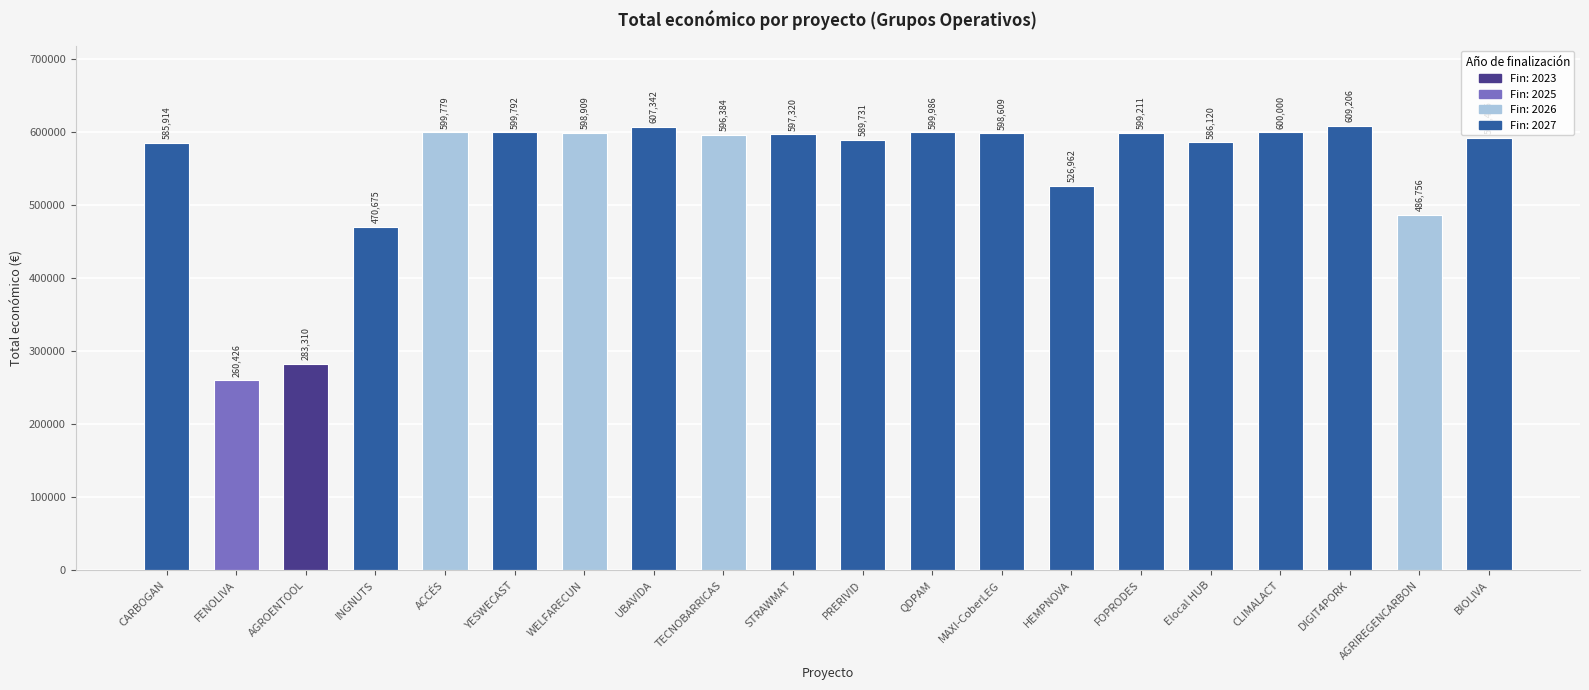

At which category does the chart reach its peak across all series?

DIGIT4PORK